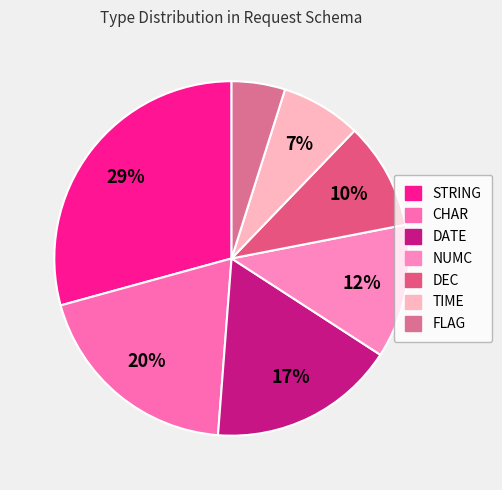

Which category has the biggest portion of the pie?

STRING